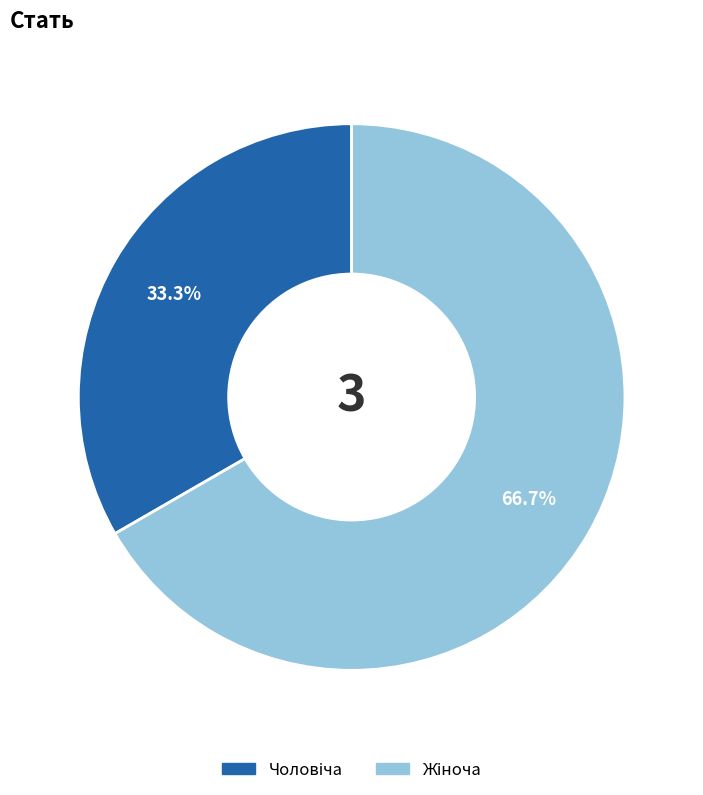

How many segments does this pie chart have?

2